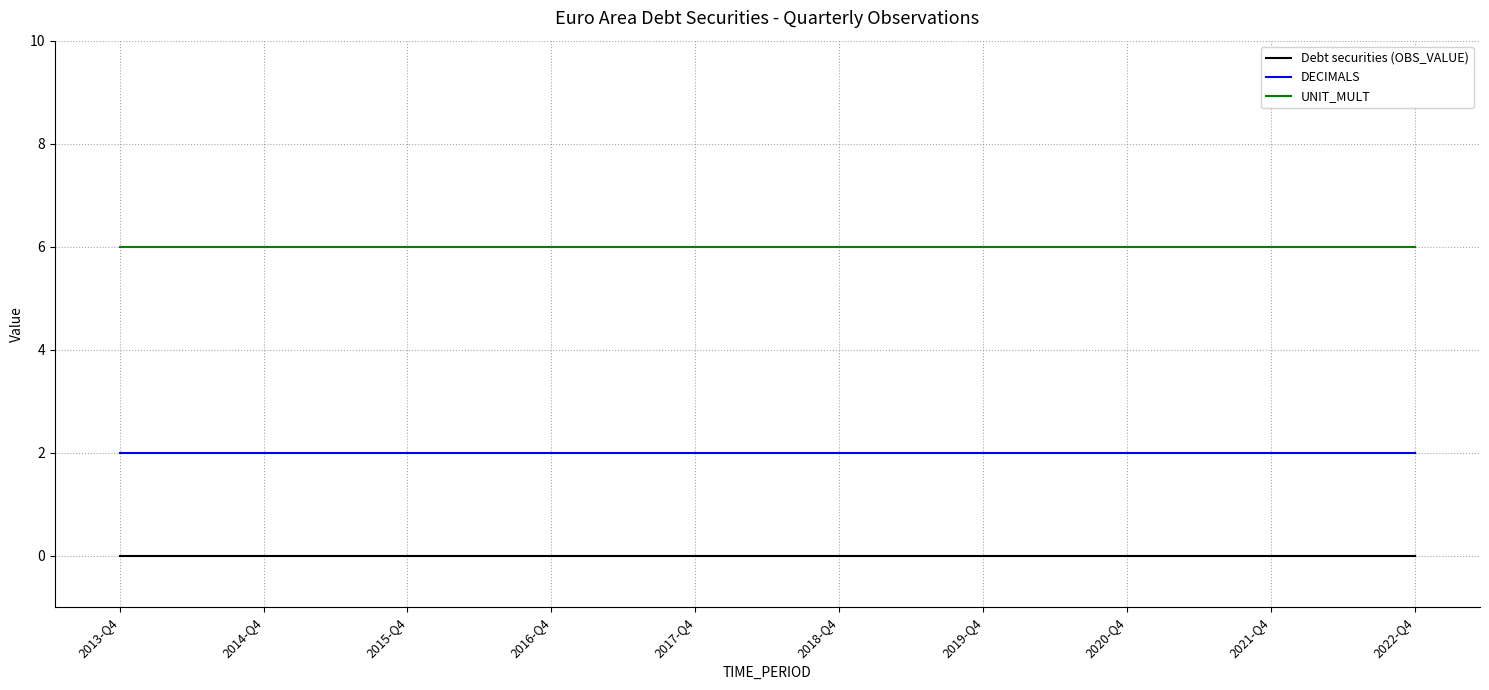

Which series has the largest total across all categories?

UNIT_MULT